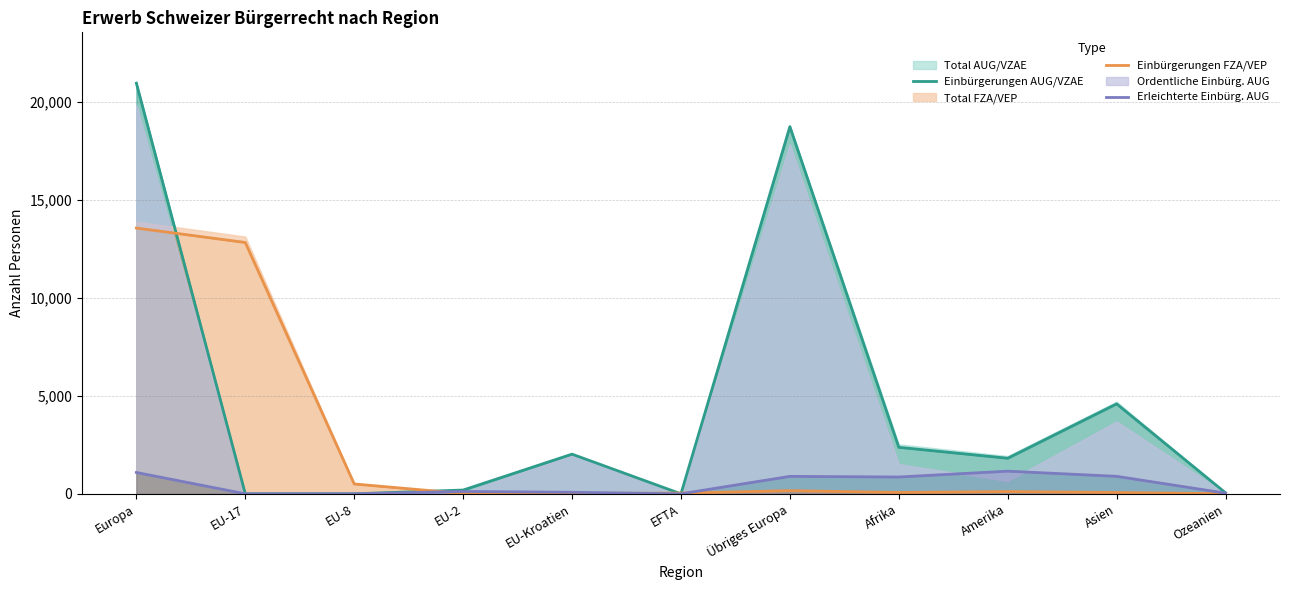

Rank the categories by Erleichterte Einbürg. AUG value from highest to lowest.

Amerika, Europa, Asien, Übriges Europa, Afrika, EU-2, EU-Kroatien, Ozeanien, EU-17, EU-8, EFTA